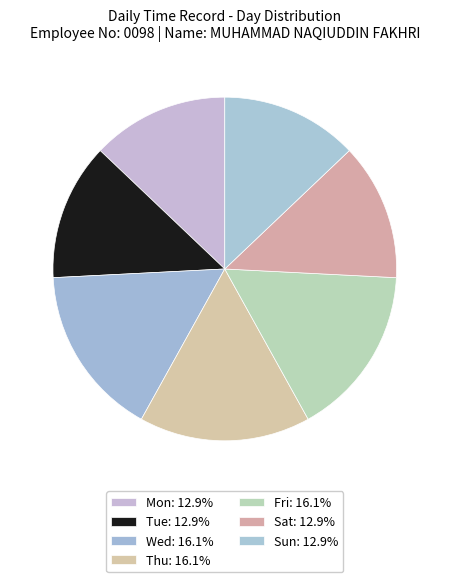

How many segments does this pie chart have?

7